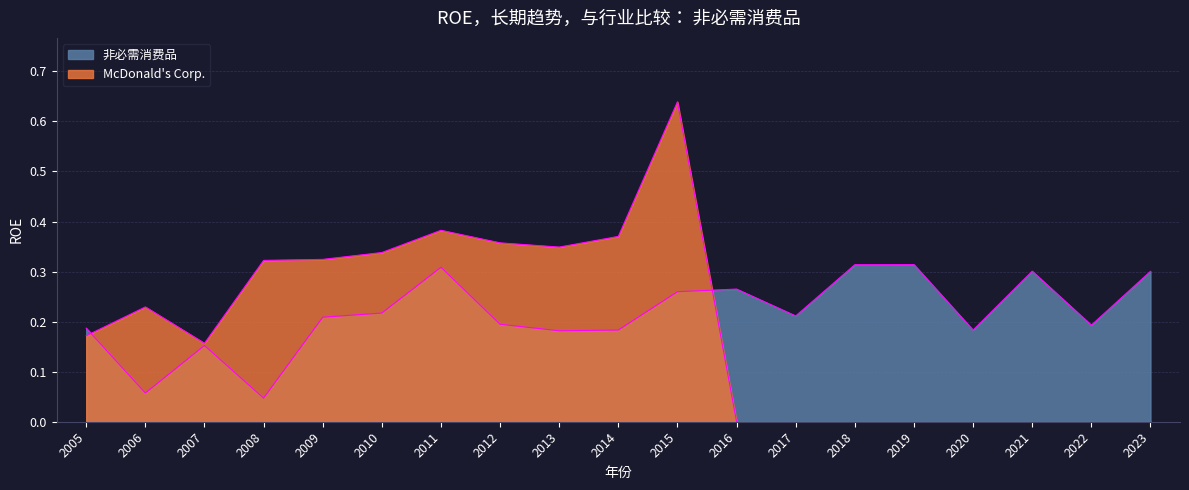

What is the average value of the McDonald's Corp. series?

0.2